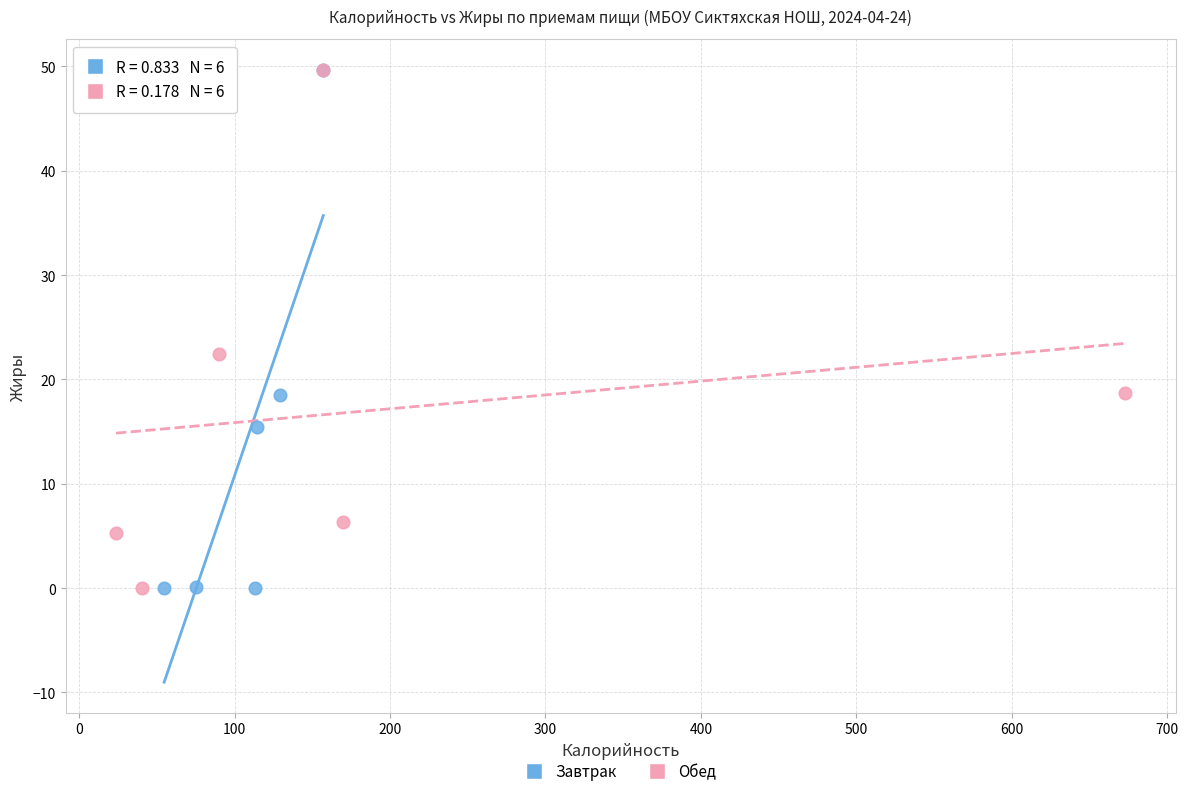

Which series has the largest Y range (max minus min)?

Завтрак